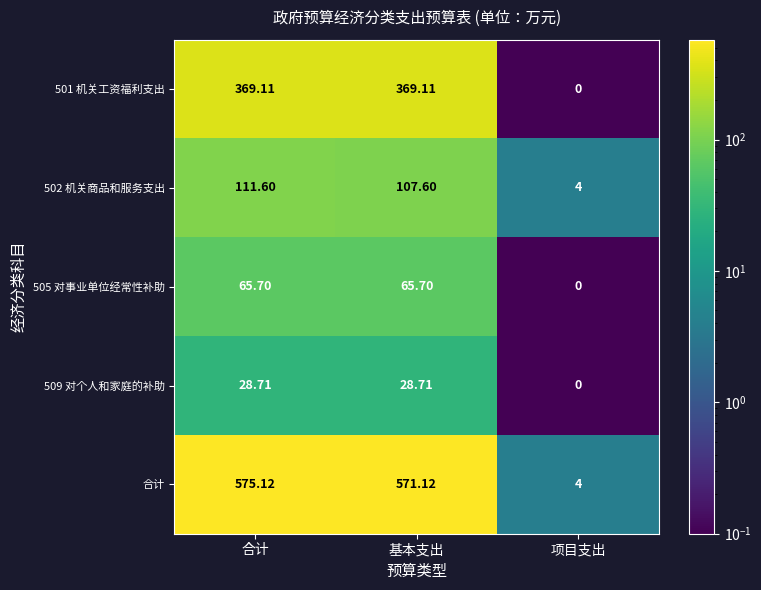

Which series has the largest total across all categories?

合计